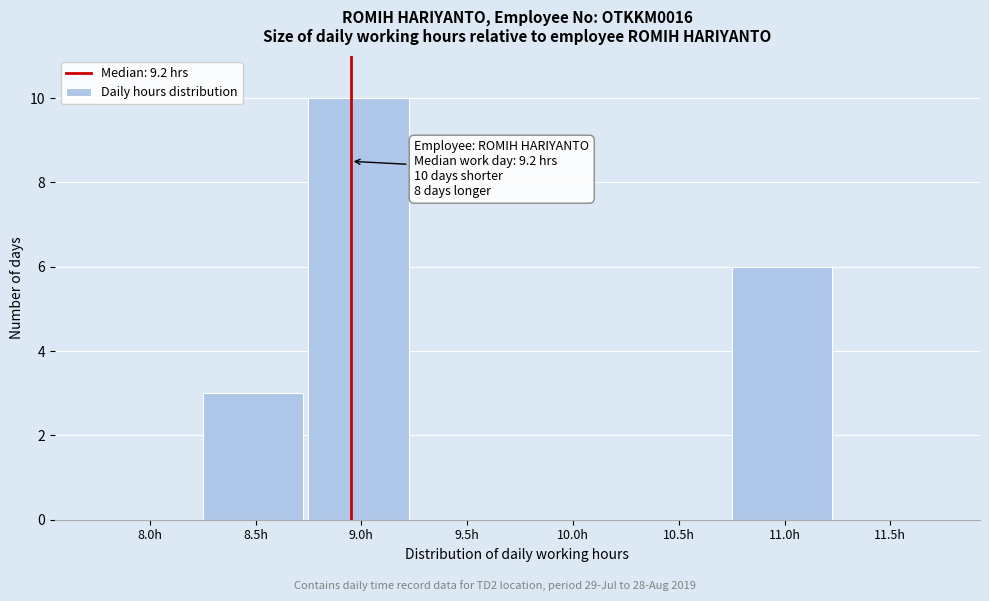

Reading left to right, transcribe all the data shown in this chart.

8.0h=0	8.5h=3	9.0h=10	9.5h=0	10.0h=0	10.5h=0	11.0h=6	11.5h=0